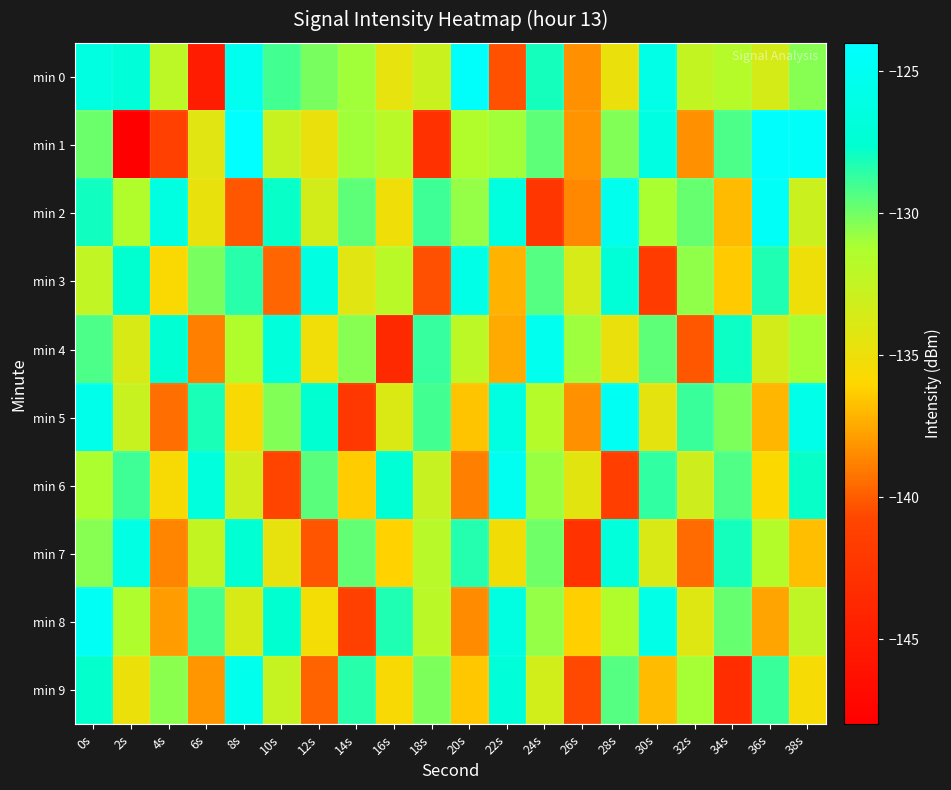

List the series in order of their peak value, highest first.

min 1, min 0, min 2, min 8, min 5, min 6, min 4, min 9, min 3, min 7